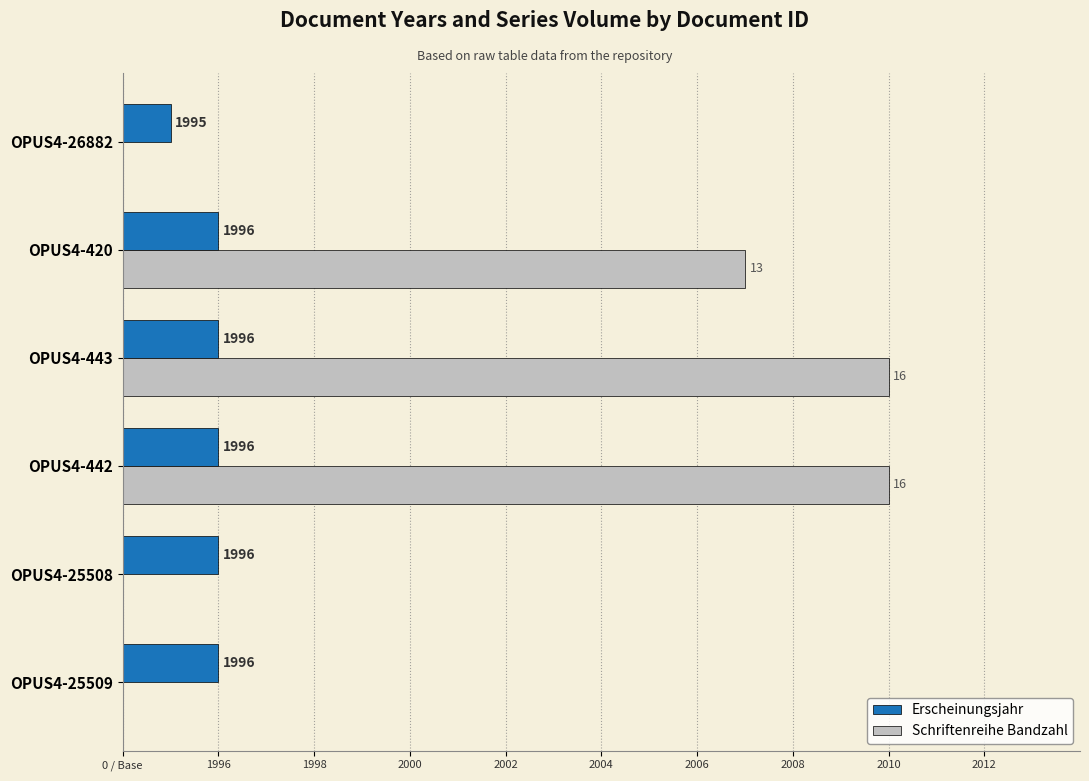

What are all the series names shown in the legend?

Erscheinungsjahr, Schriftenreihe Bandzahl